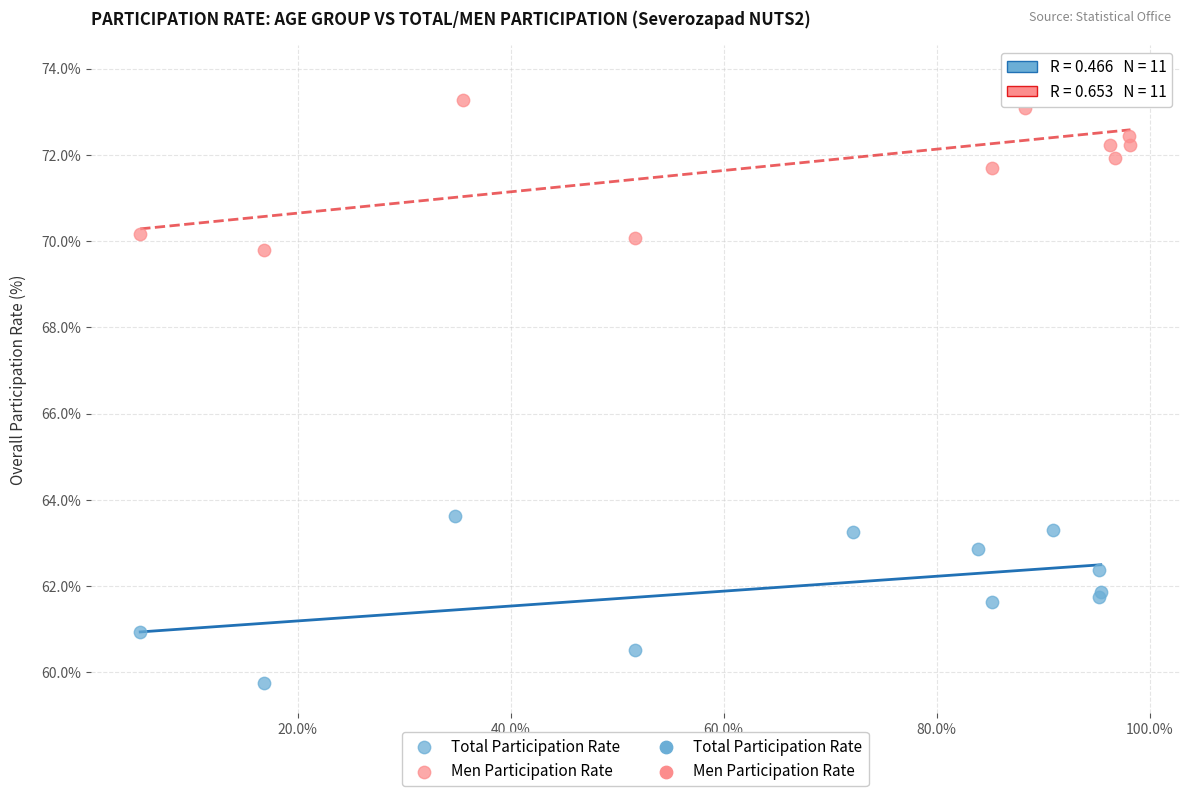

Which series has the largest Y range (max minus min)?

Men Participation Rate